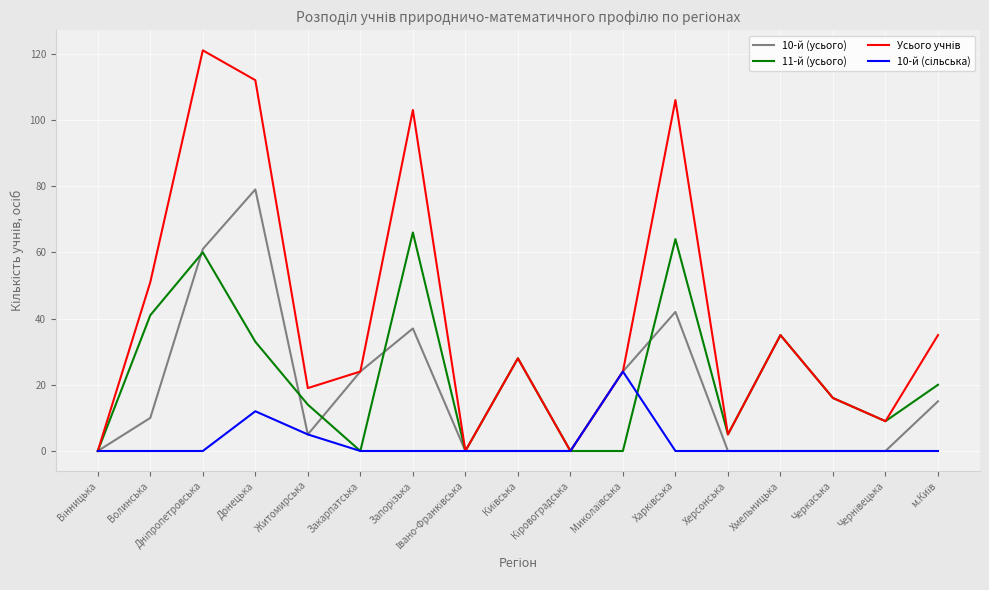

The 11-й (усього) series shows 0 at Закарпатська. True or false?

True